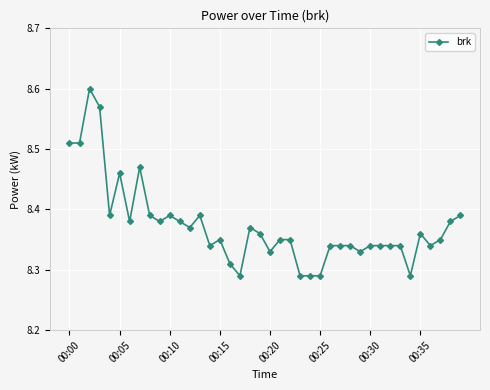

How many values are between 8 and 9?

40